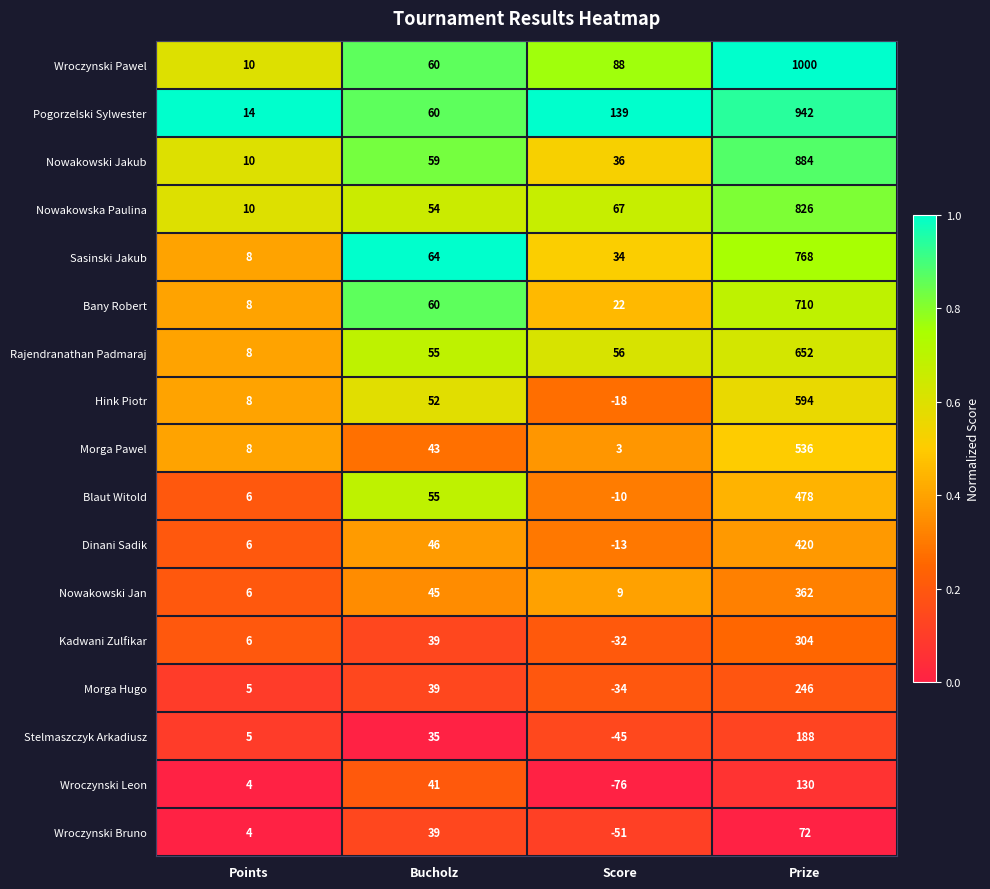

What is the sum of all Blaut Witold values?

529